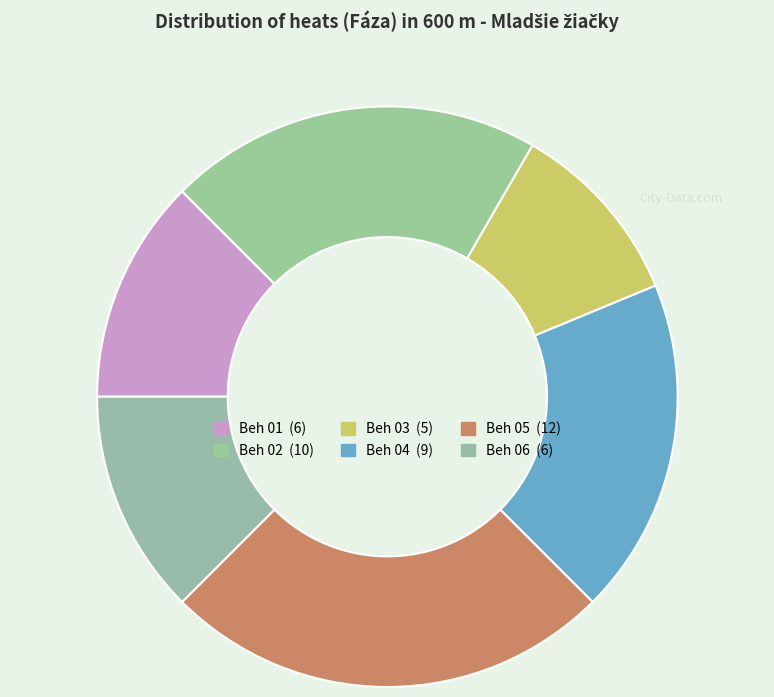

Count the number of slices in the pie.

6